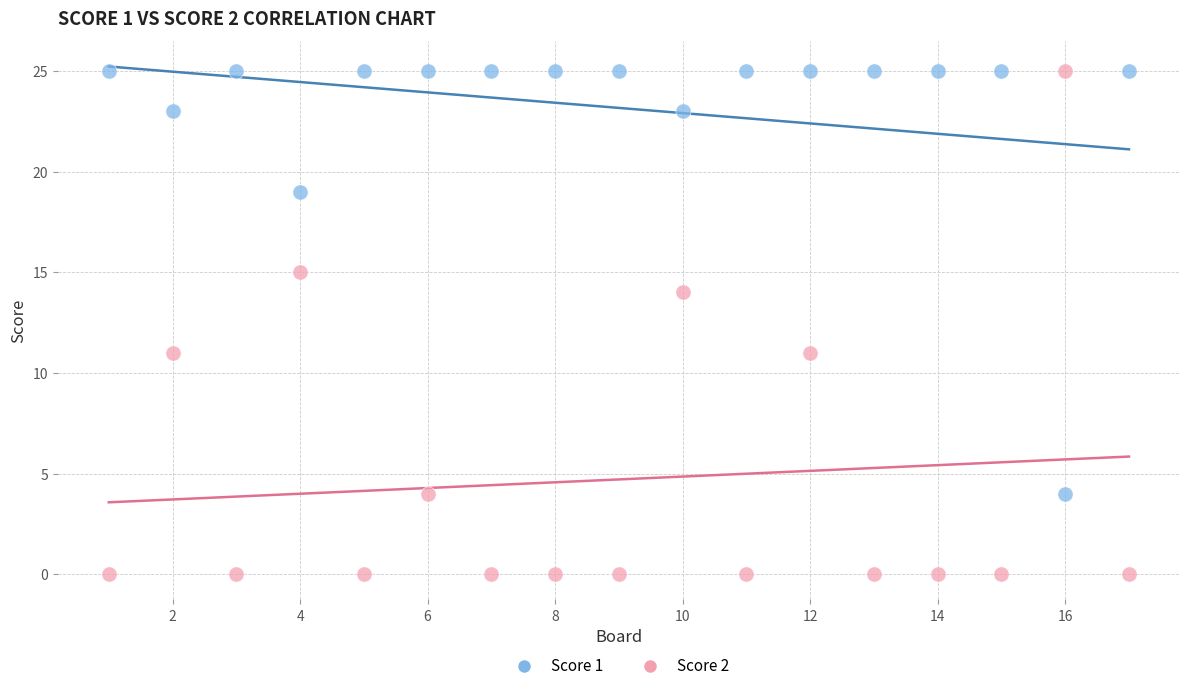

Which series has the largest Y range (max minus min)?

Score 2